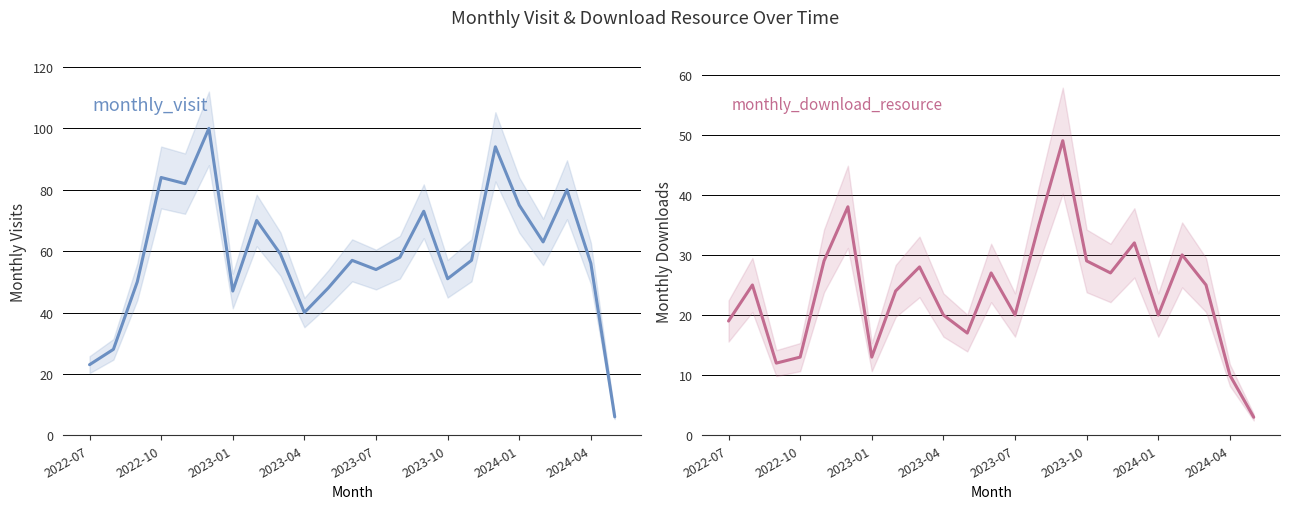

How many values in the monthly_visit series exceed 57?

11